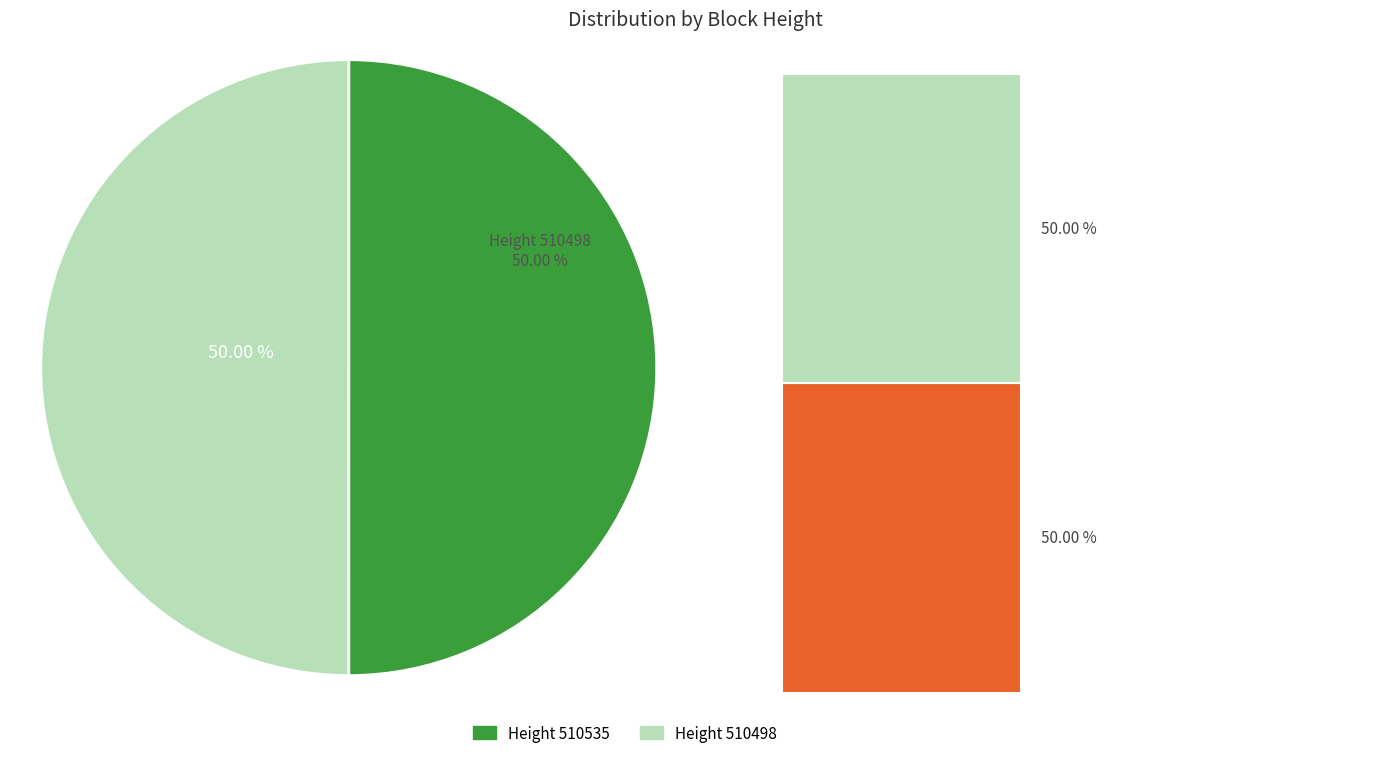

Is it true that 510498 is 44% of the pie?

False